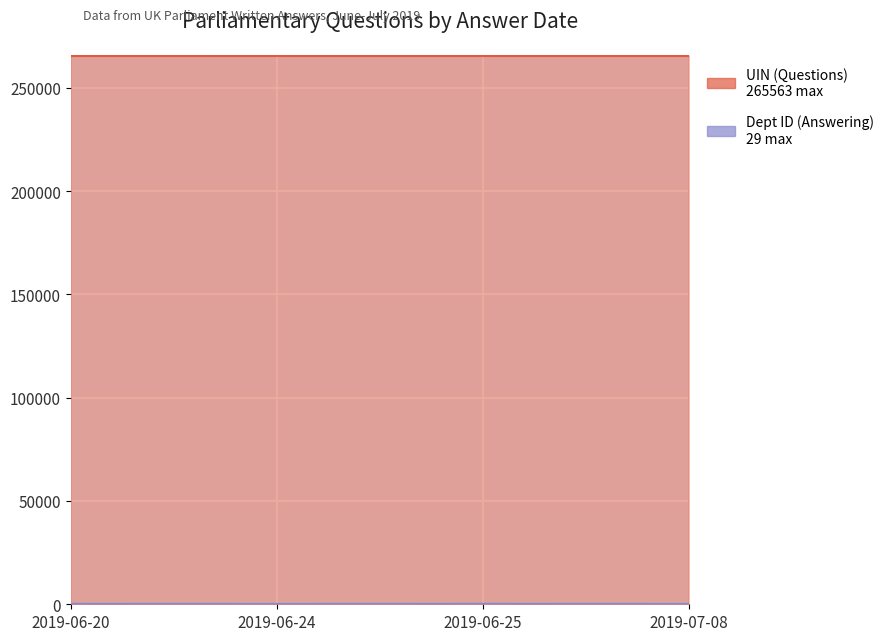

Reading right to left, transcribe all the data shown in this chart.

UIN (Questions): 265556	265563	265562	265557
Dept ID (Answering): 1	29	1	27